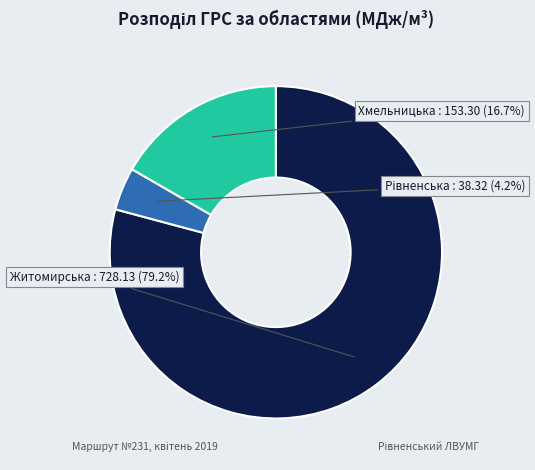

How many slices are in this pie chart?

3